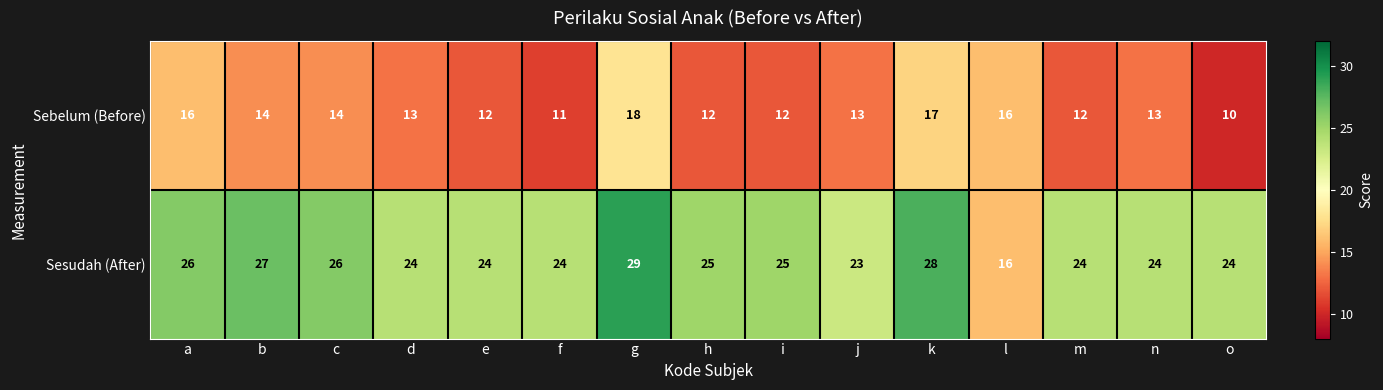

Reading left to right, transcribe all the data shown in this chart.

Sebelum (Before): 16	14	14	13	12	11	18	12	12	13	17	16	12	13	10
Sesudah (After): 26	27	26	24	24	24	29	25	25	23	28	16	24	24	24